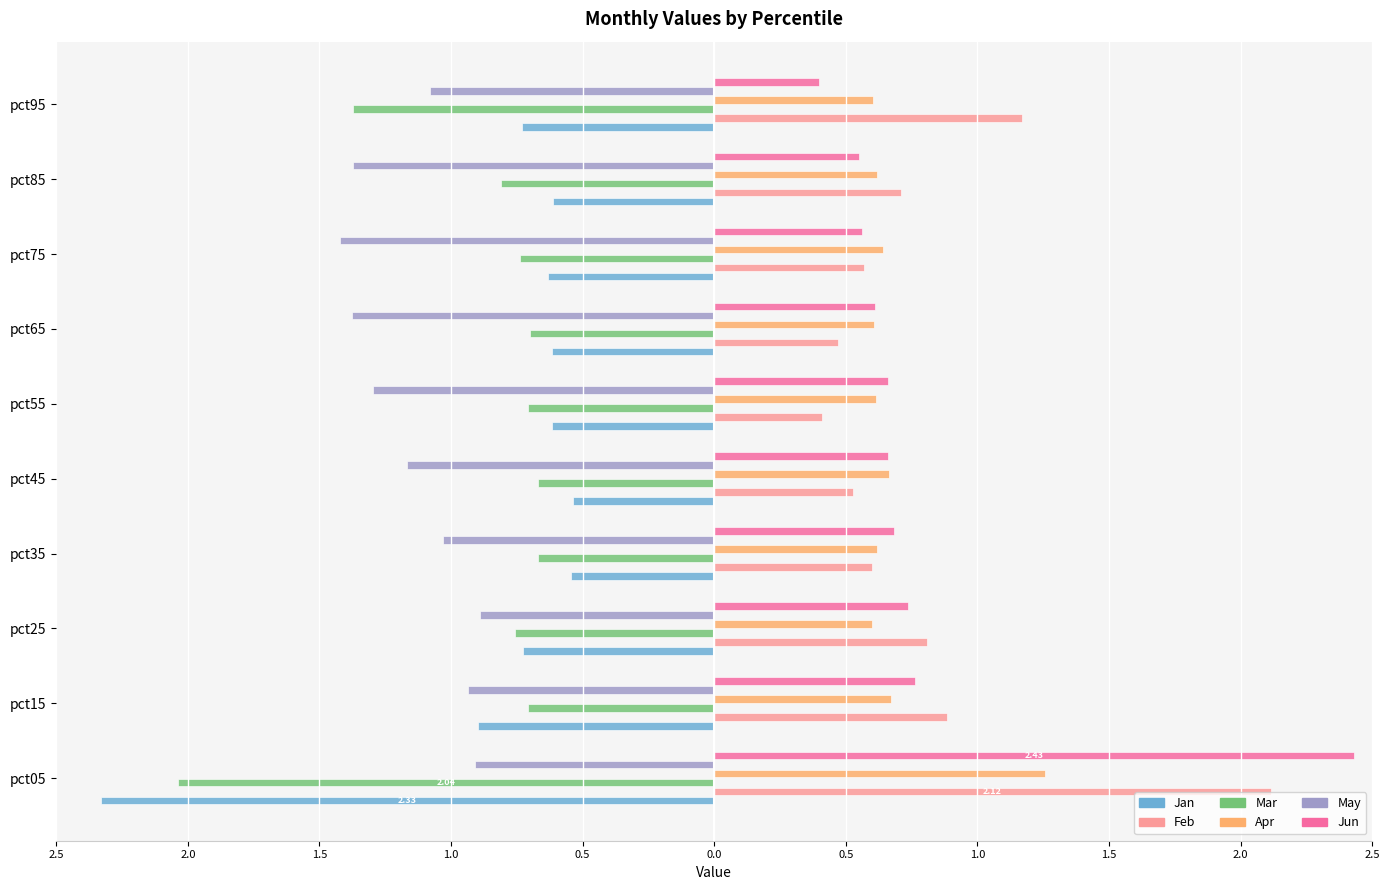

What are all the series names shown in the legend?

Jan, Feb, Mar, Apr, May, Jun